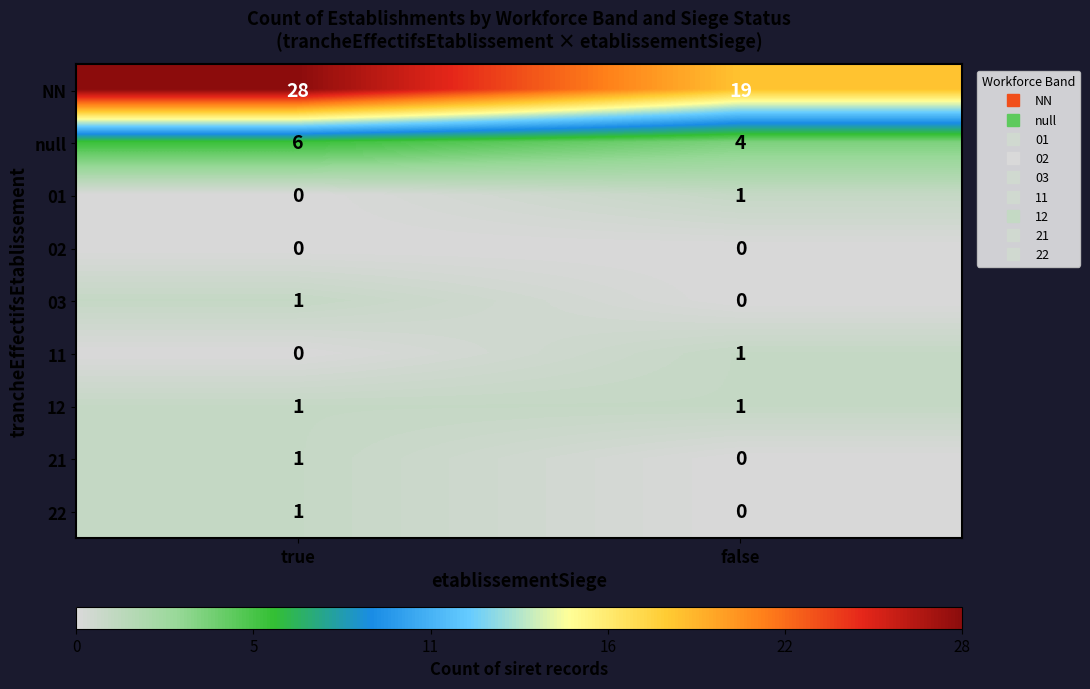

How many distinct data groups are displayed?

9